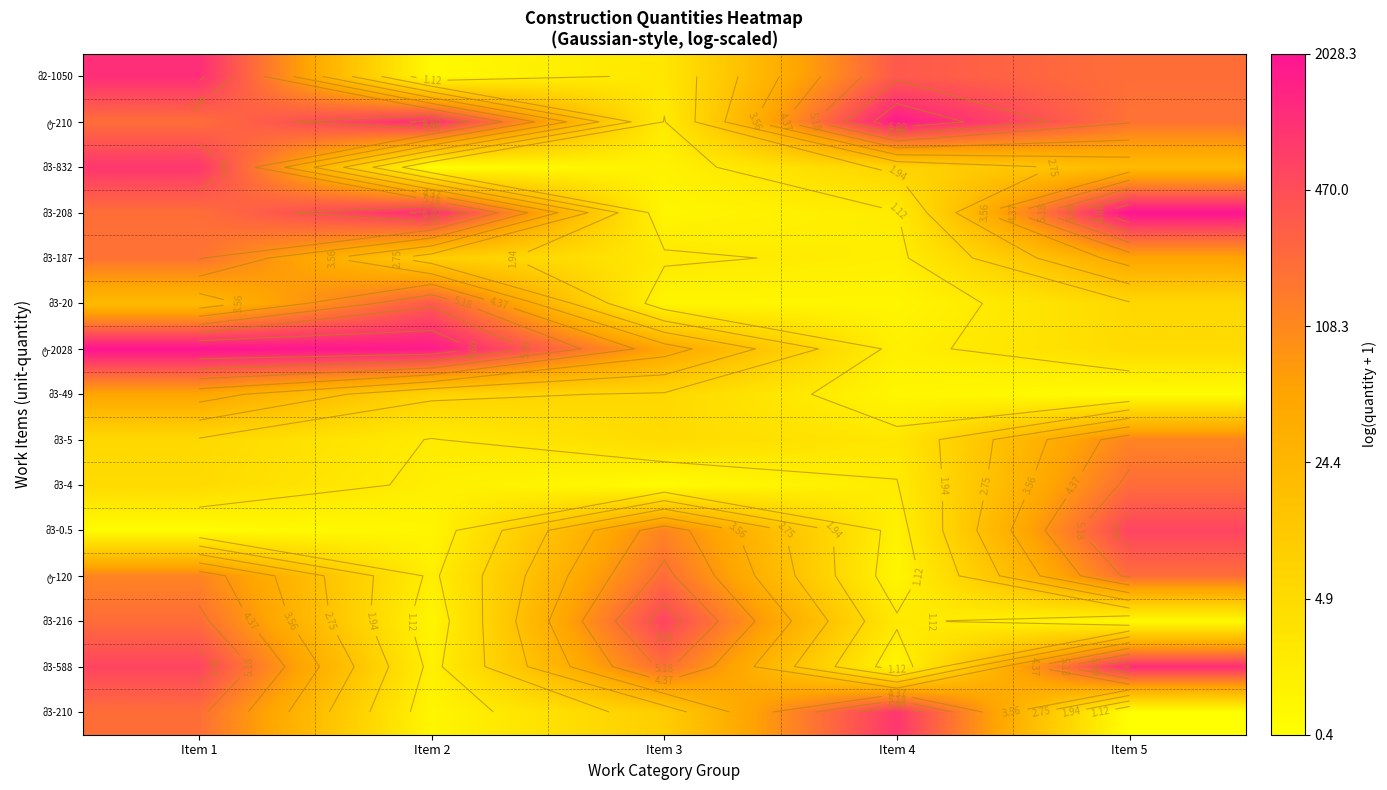

What is the highest value of the ტ-2028 series?

7.6